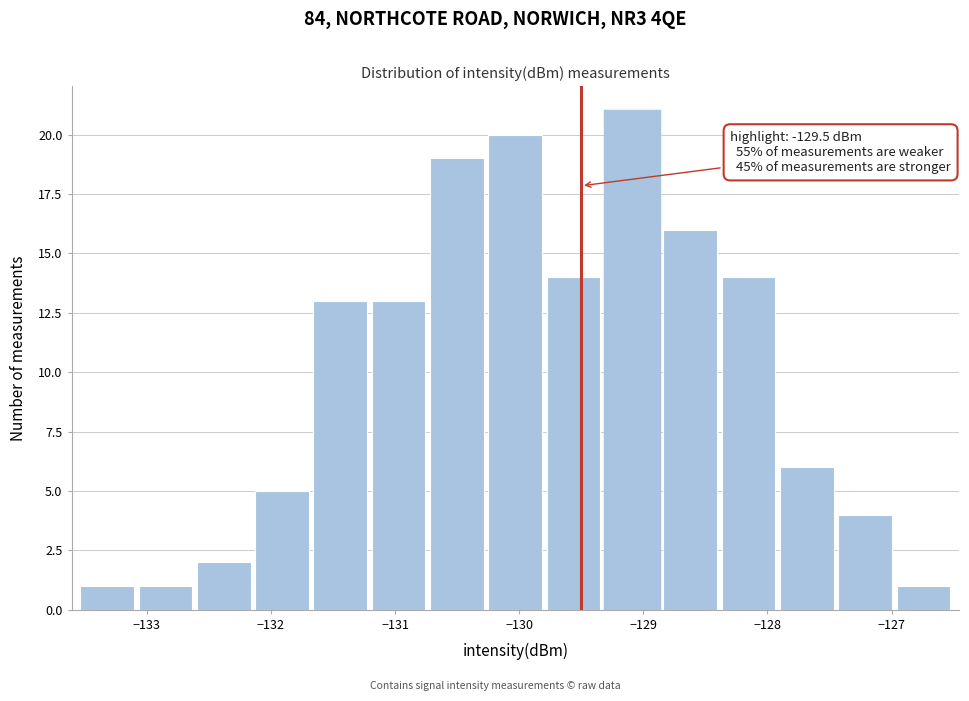

Which range on the x-axis has the tallest bar?

-129.3 to -128.8